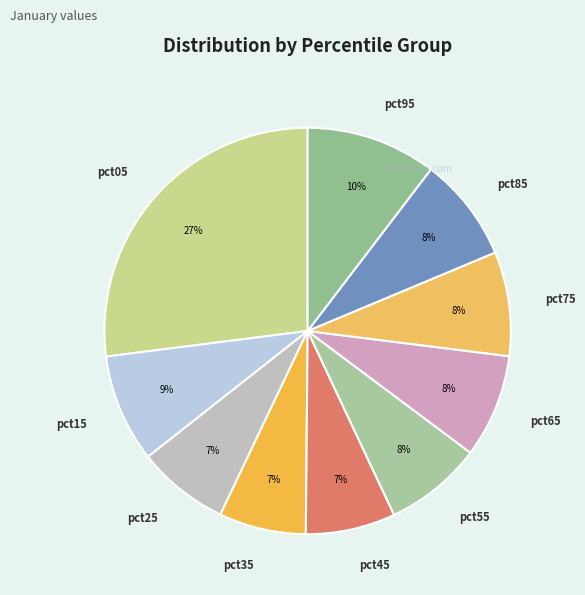

To the nearest percent, what percentage of the pie is pct75?

8%